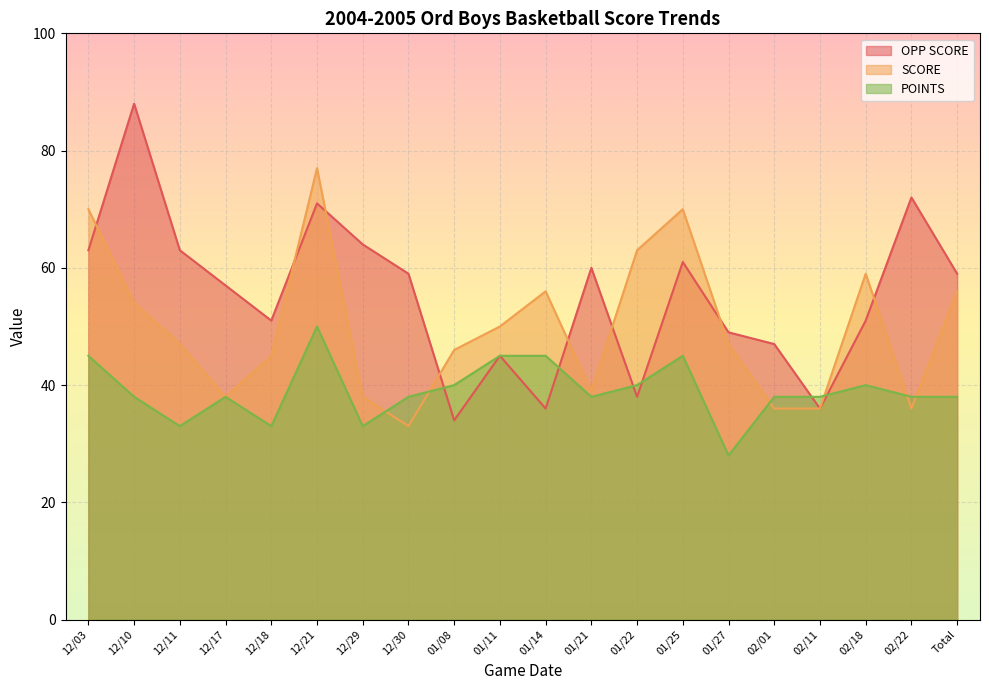

What are all the series names shown in the legend?

OPP SCORE, SCORE, POINTS